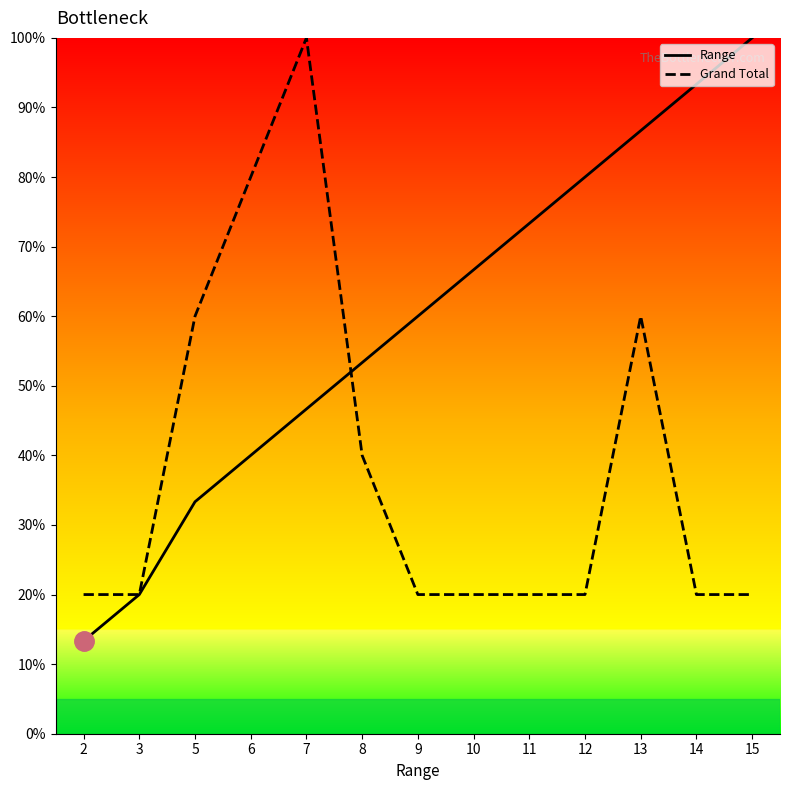

Reading right to left, what are all the values shown in this chart?

Range: 15=100.0	14=93.3	13=86.7	12=80.0	11=73.3	10=66.7	9=60.0	8=53.3	7=46.7	6=40.0	5=33.3	3=20.0	2=13.3
Grand Total: 15=20.0	14=20.0	13=60.0	12=20.0	11=20.0	10=20.0	9=20.0	8=40.0	7=100.0	6=80.0	5=60.0	3=20.0	2=20.0